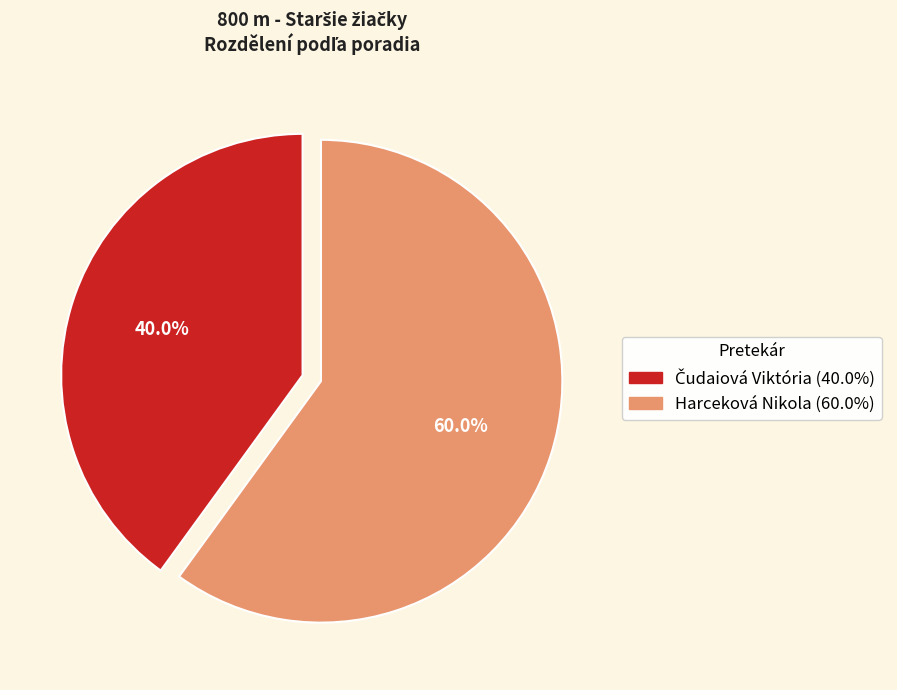

What is the largest slice in the pie chart?

Harceková Nikola